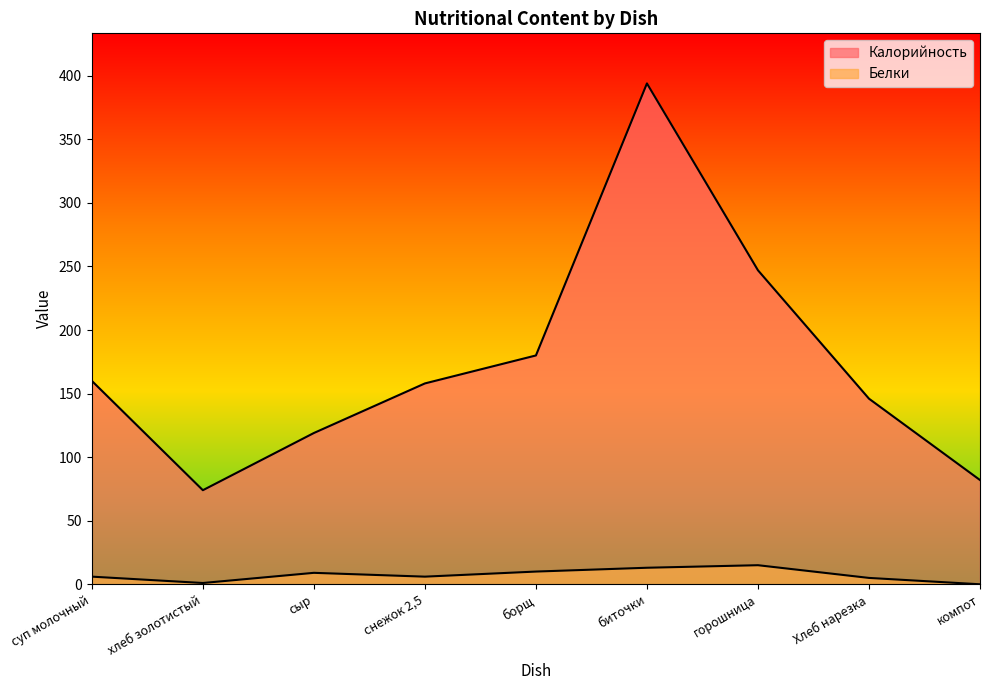

Which series has the largest total across all categories?

Калорийность